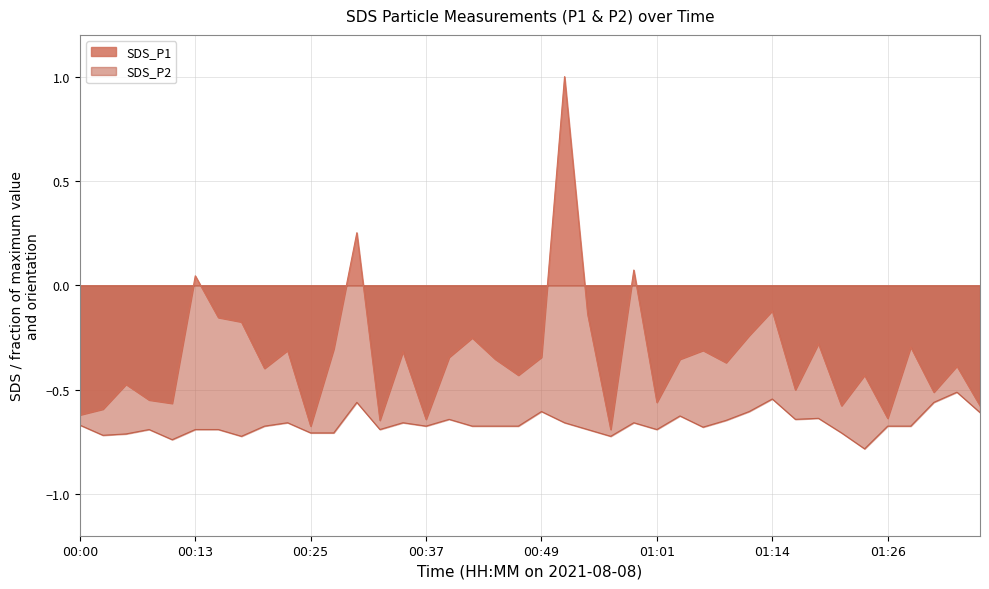

In SDS_P2, how many points are lower than both neighbors (excluding endpoints)?

10